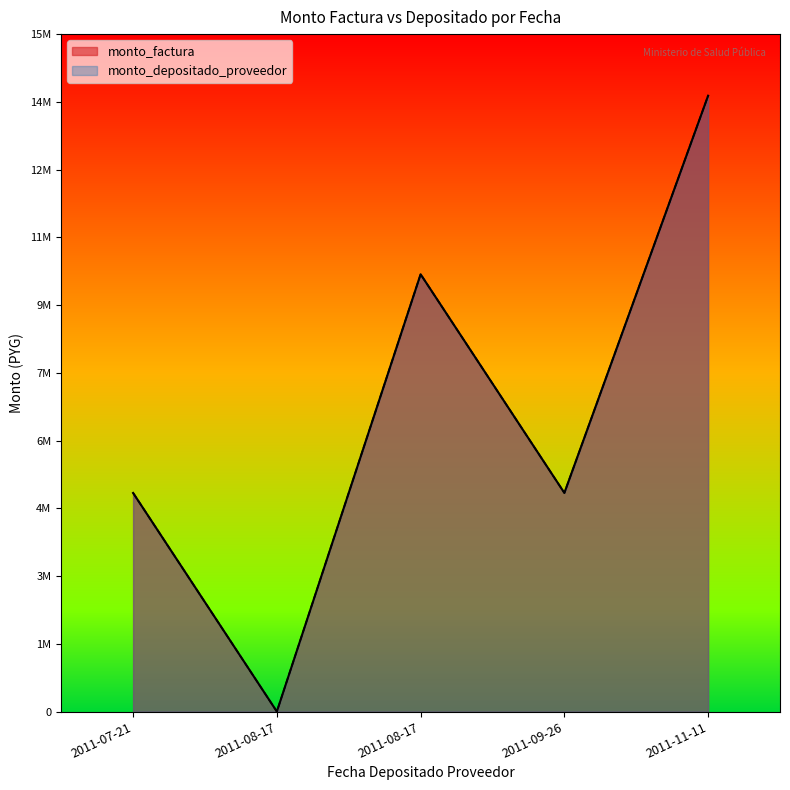

At how many categories does at least one series exceed 10285397?

1